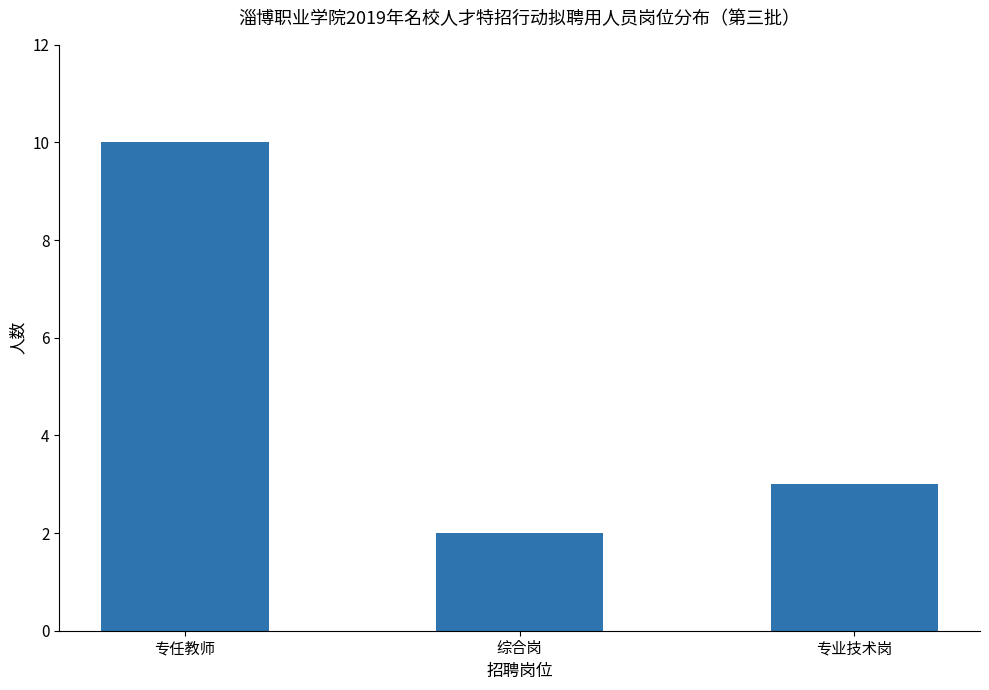

Which has a higher value, 综合岗 or 专业技术岗?

专业技术岗